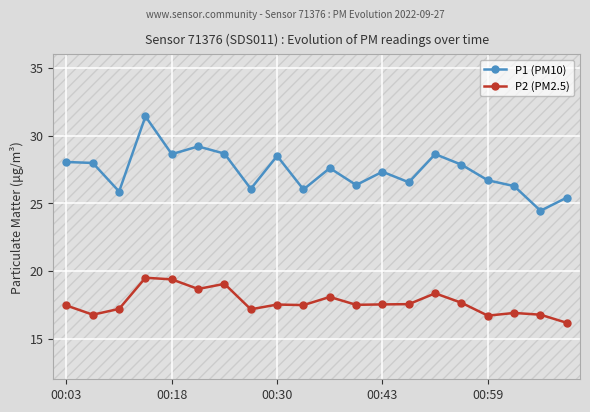

Which series has the widest spread of values?

P1 (PM10)